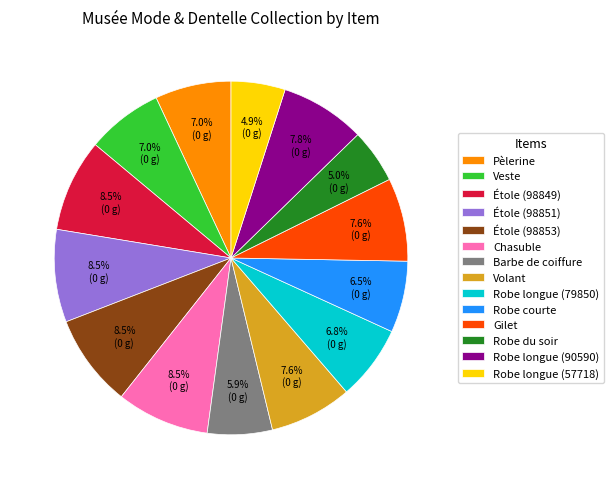

Combined, what portion of the pie is Robe courte and Étole (98853)?

15.0%